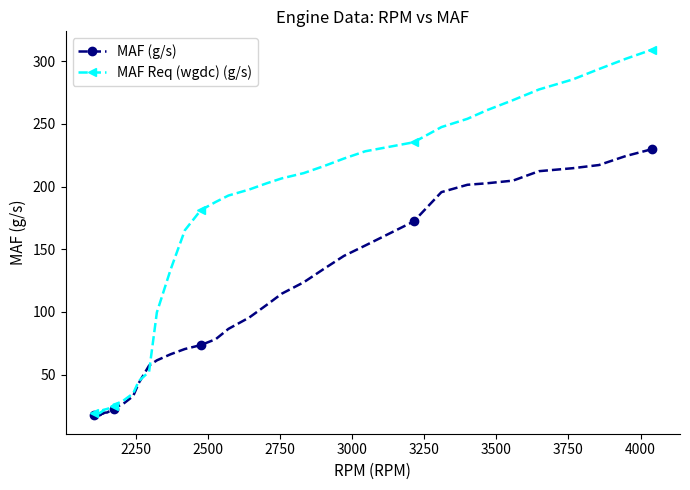

What is the minimum value for MAF Req (wgdc) (g/s)?

19.0